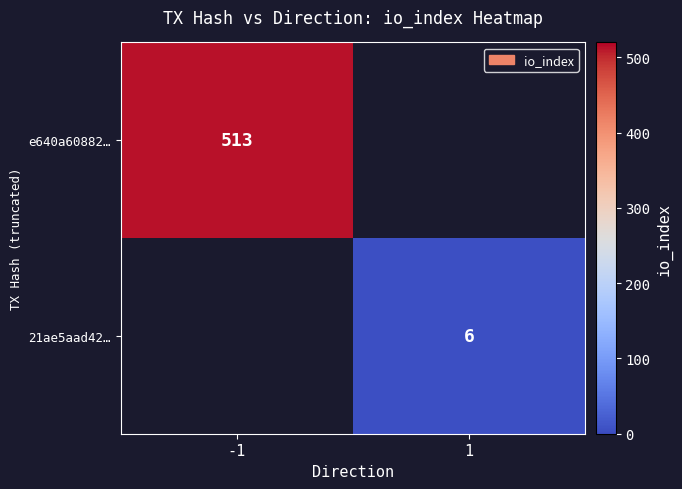

The e640a60882… series shows 513 at -1. True or false?

True